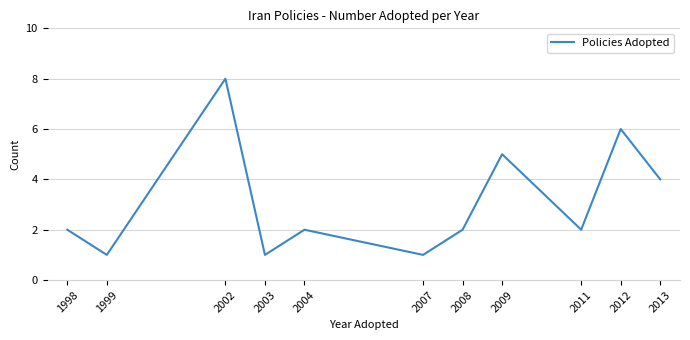

Reading left to right, transcribe all the data shown in this chart.

2	1	8	1	2	1	2	5	2	6	4